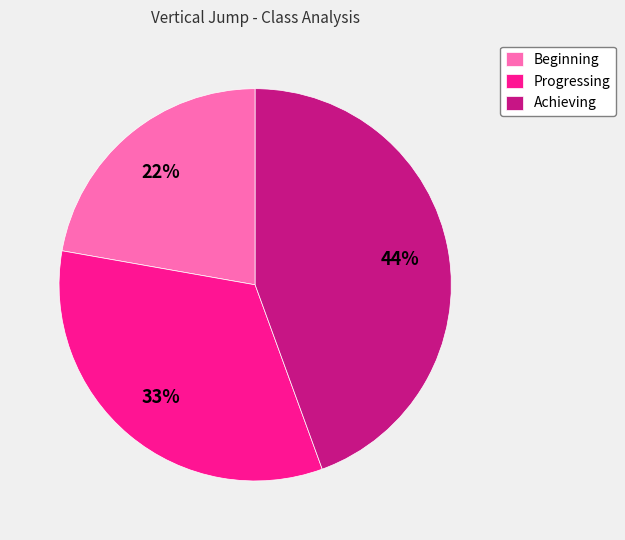

Which category has the smallest portion of the pie?

Beginning